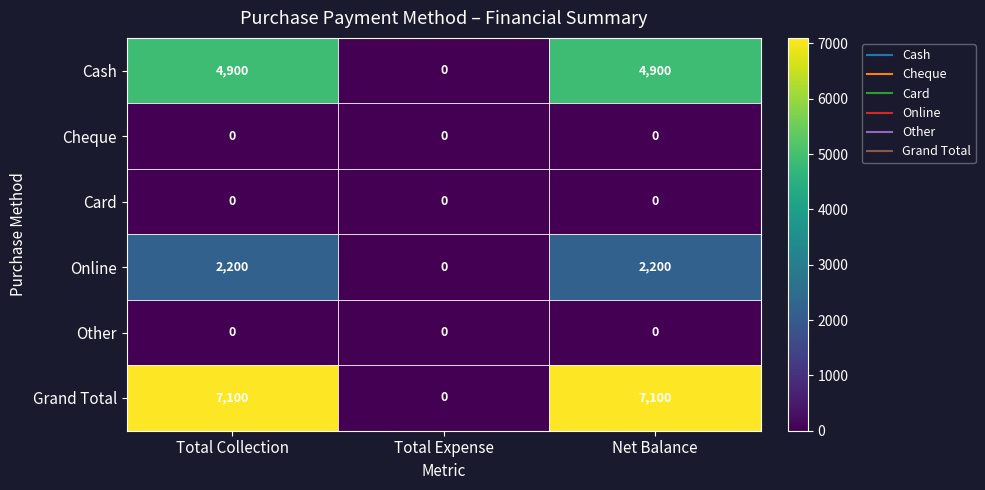

What is the maximum value shown in the chart?

7100